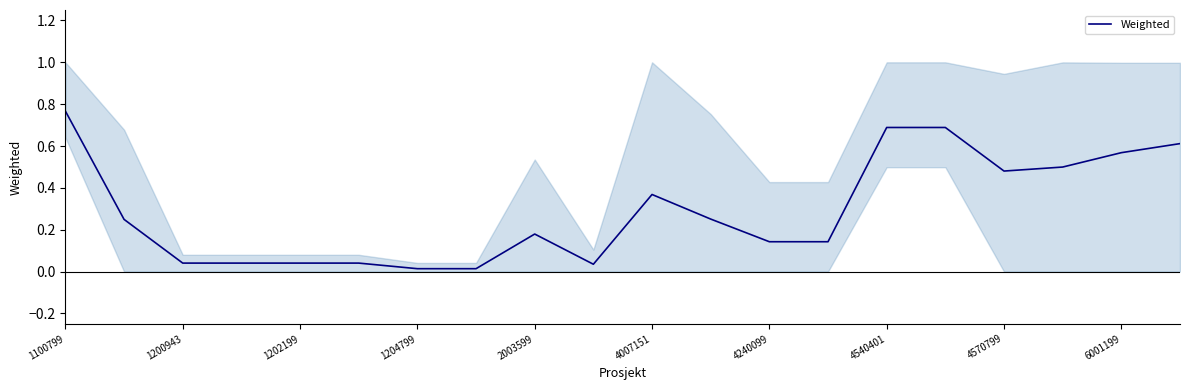

How many interior local valleys (lower than both neighbors) does the data have?

2